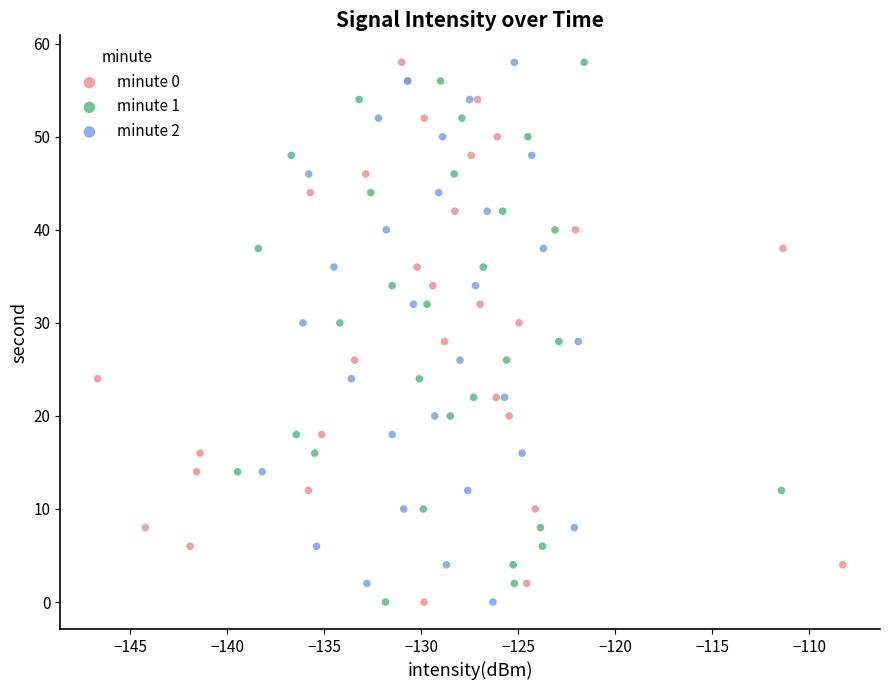

What are all the series names shown in the legend?

minute 0, minute 1, minute 2